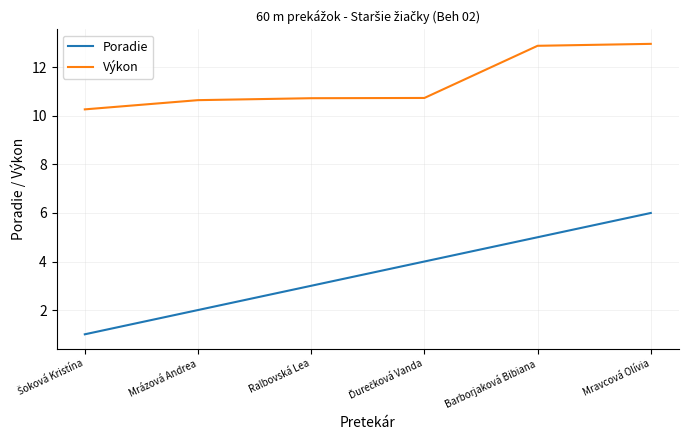

What is the minimum value shown in the chart?

1.0